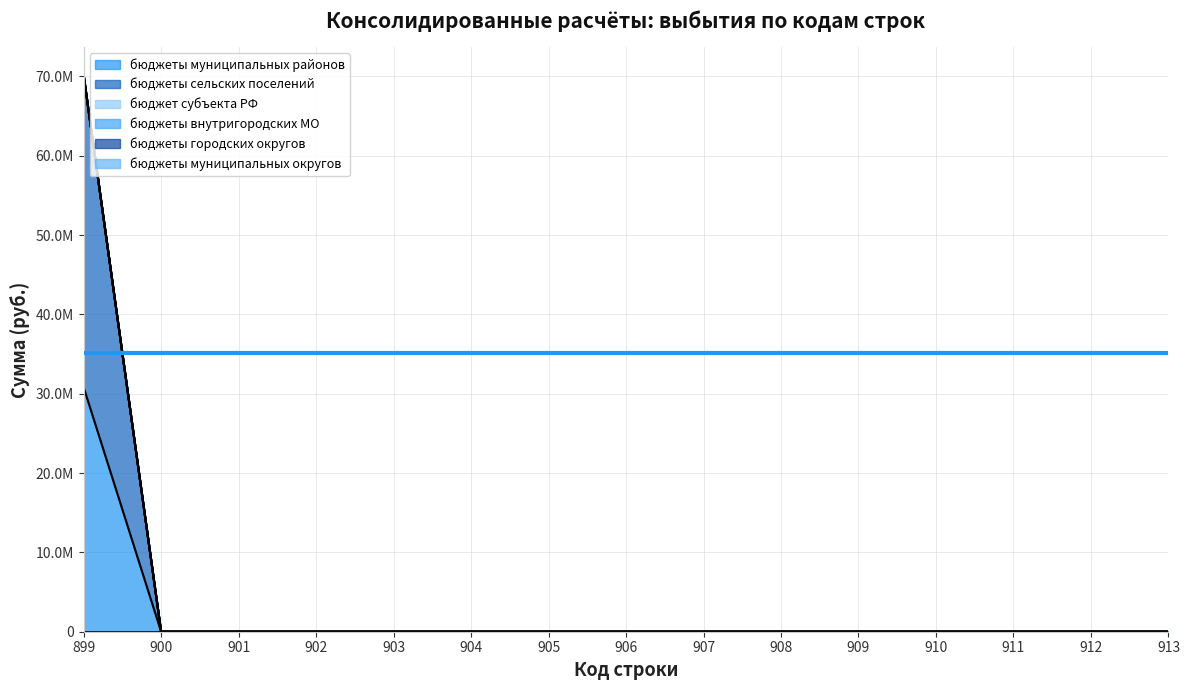

Which has a higher value, 900 or 903?

900